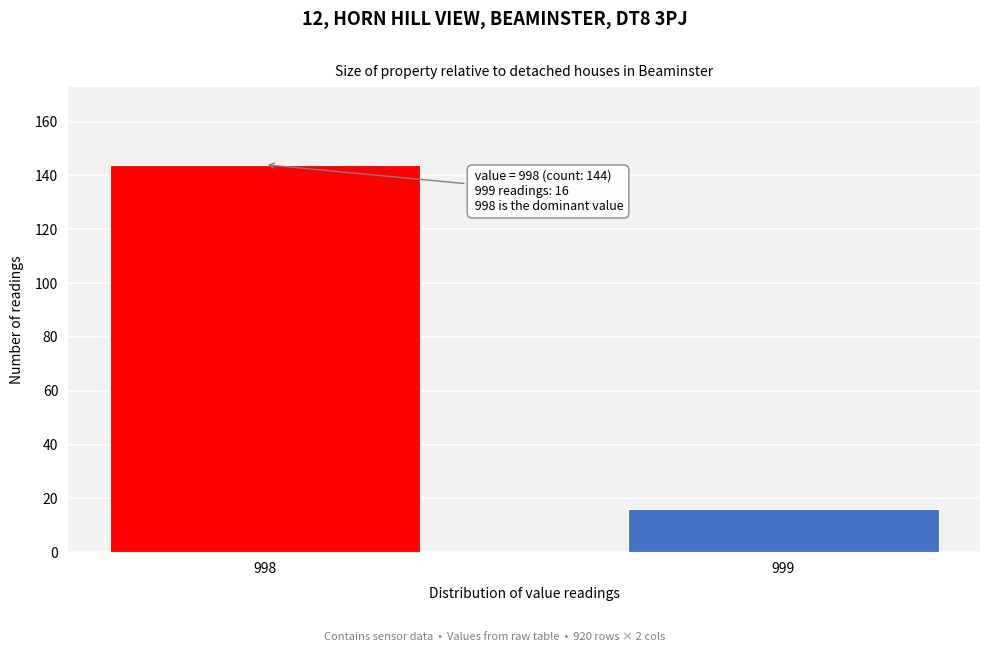

Reading right to left, extract all data points from this chart.

999=16	998=144